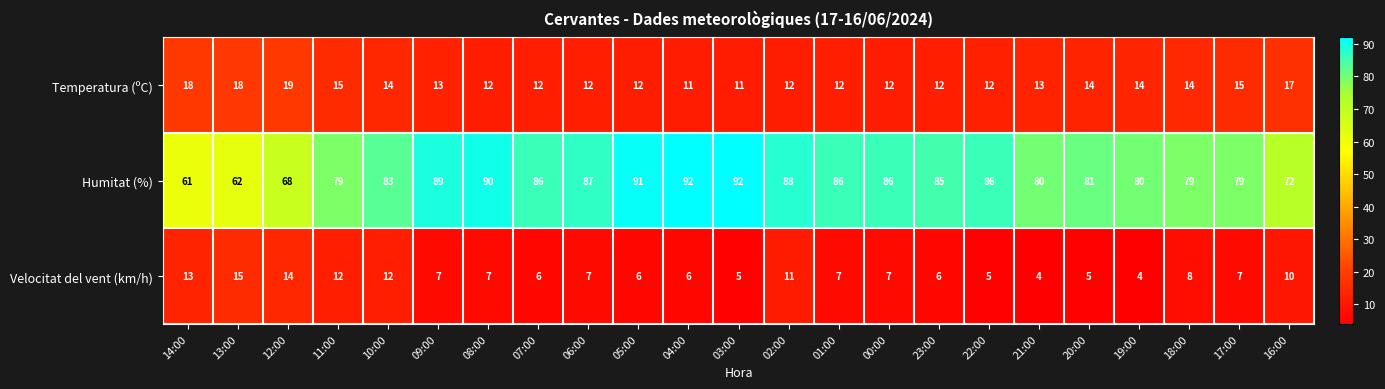

Rank the series at 11:00 from highest to lowest value.

Humitat (%), Temperatura (ºC), Velocitat del vent (km/h)